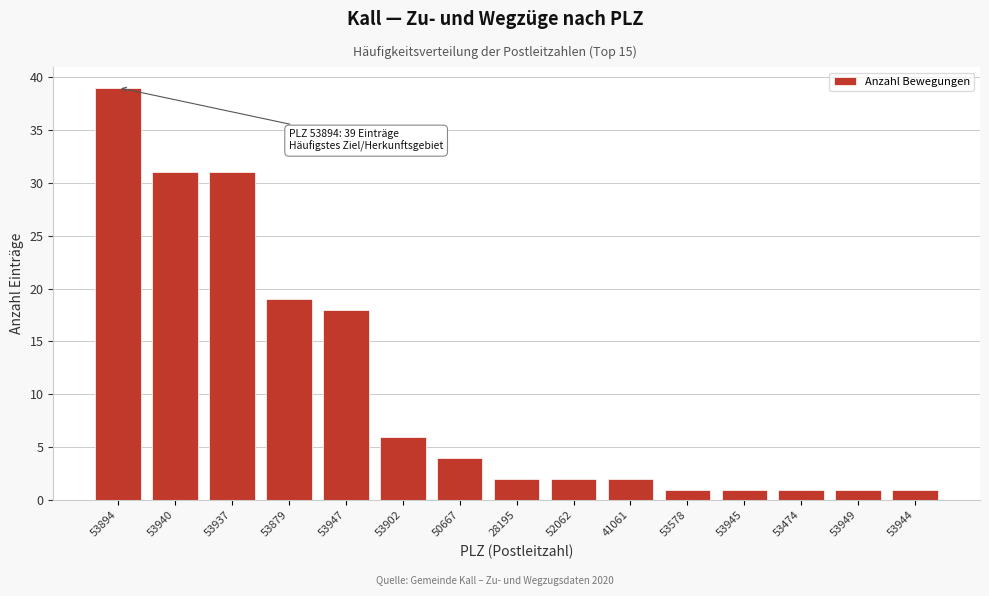

Reading left to right, what are all the values shown in this chart?

53894=39	53940=31	53937=31	53879=19	53947=18	53902=6	50667=4	28195=2	52062=2	41061=2	53578=1	53945=1	53474=1	53949=1	53944=1